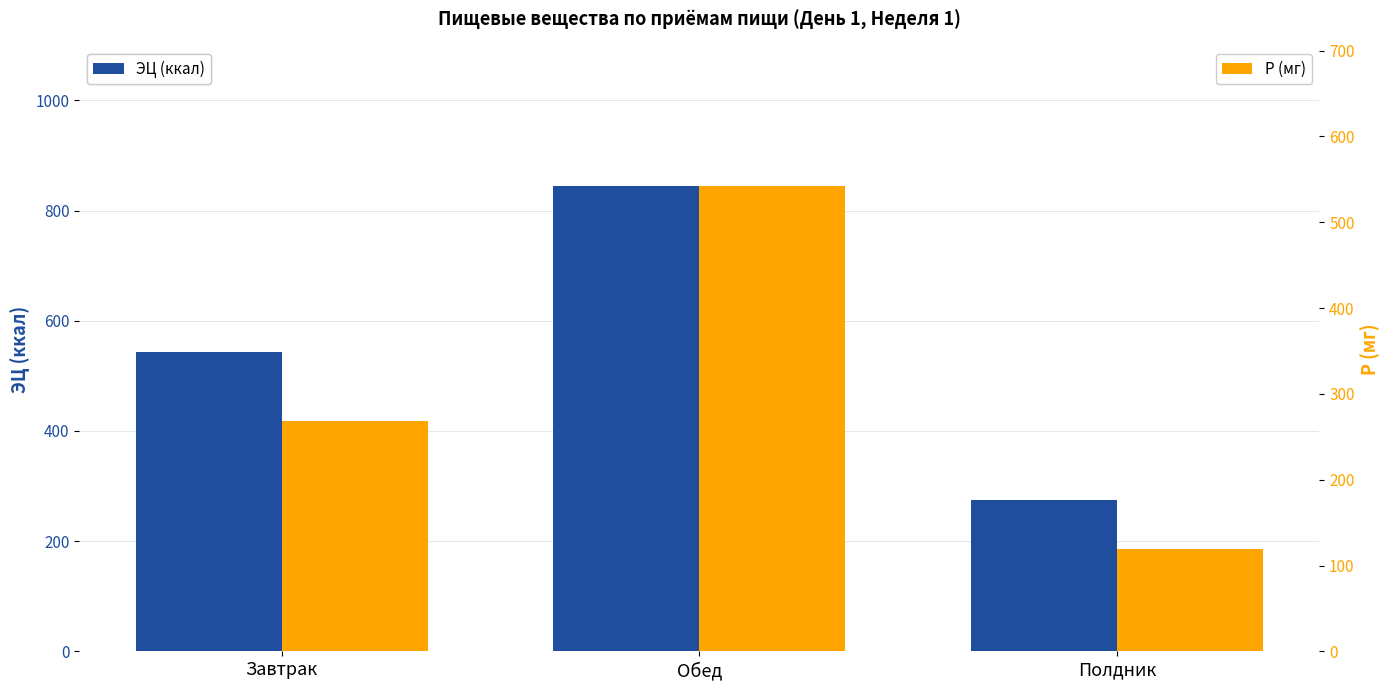

What is the spread (max minus min) of values at Полдник?

155.6